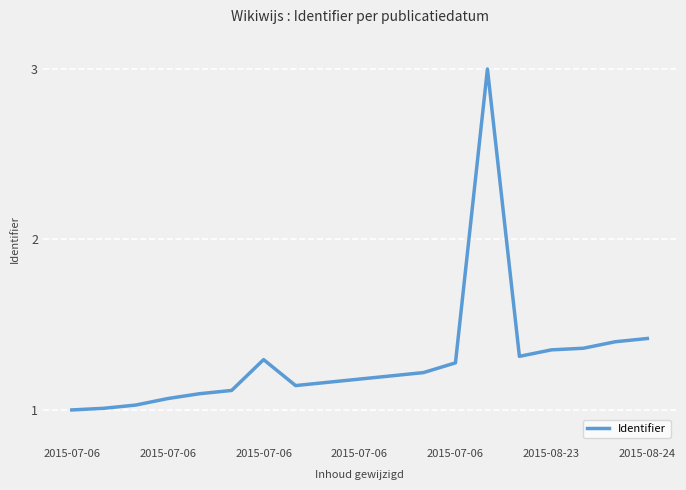

Is this an area chart (filled region under the line)?

No